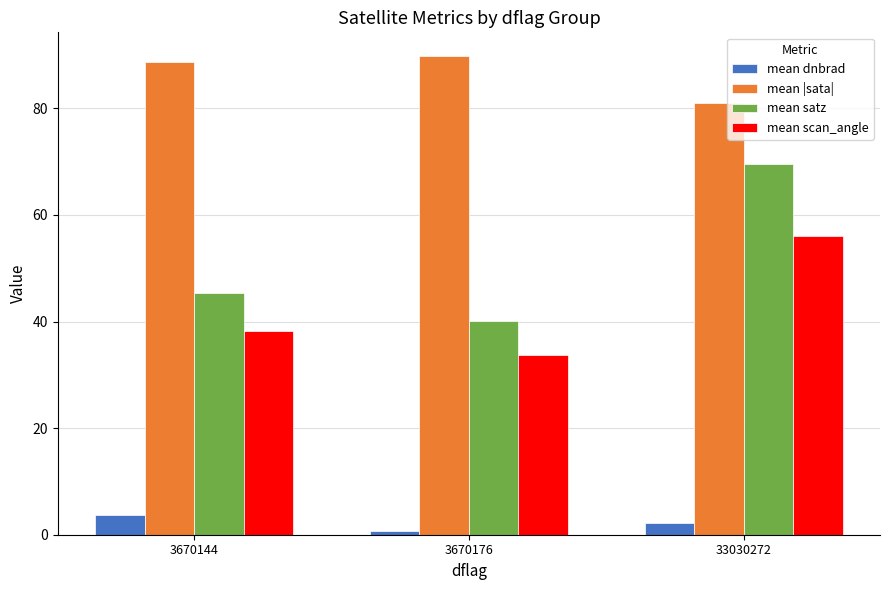

The value of mean scan_angle at 33030272 is 56.0. True or false?

True